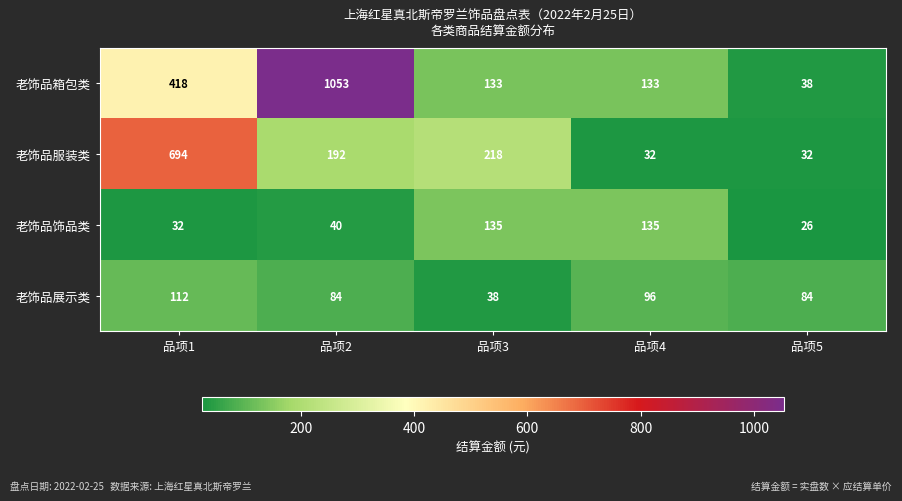

At how many categories does at least one series exceed 510?

2